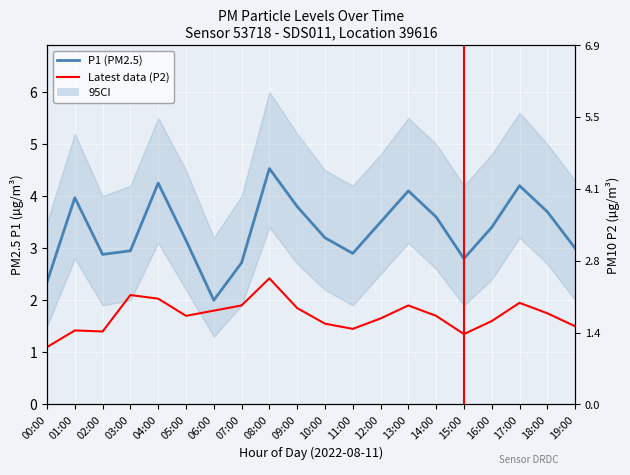

Read the Latest data (P2) value at 16:00.

1.6